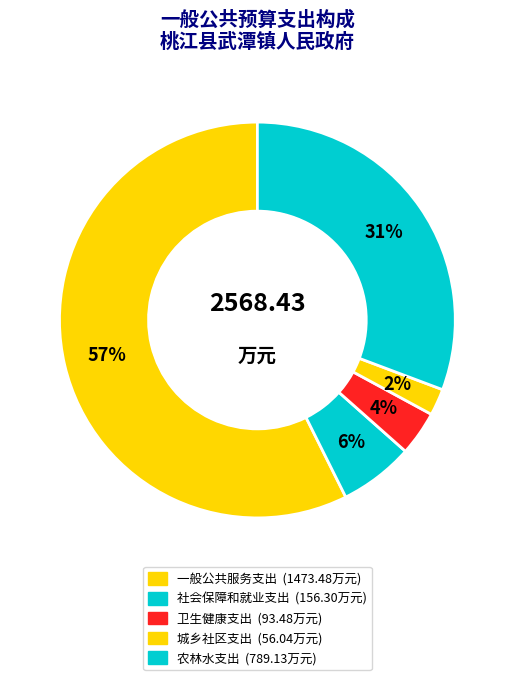

What is the total percentage of 社会保障和就业支出 and 一般公共服务支出?

63.5%